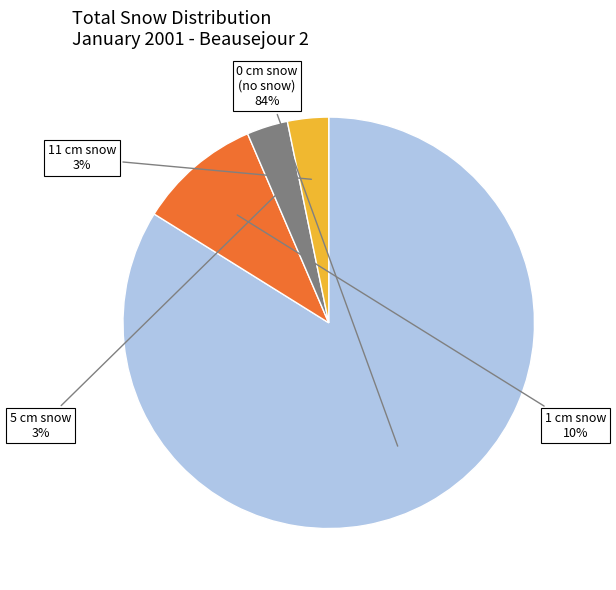

Is there a majority slice in this chart?

Yes